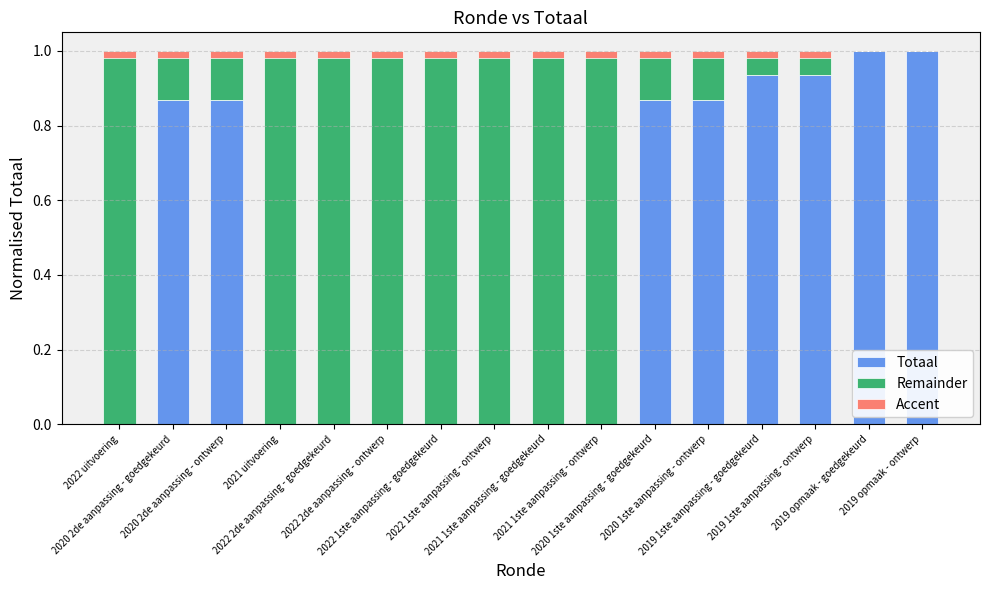

At which category does the chart reach its minimum across all series?

2022 uitvoering